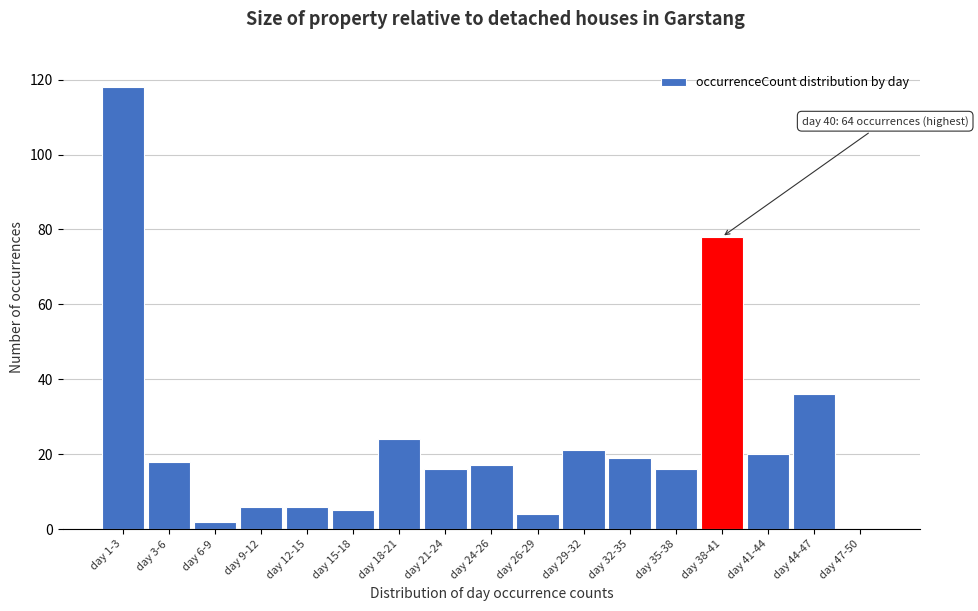

Reading left to right, what are all the values shown in this chart?

day 1-3=118	day 3-6=18	day 6-9=2	day 9-12=6	day 12-15=6	day 15-18=5	day 18-21=24	day 21-24=16	day 24-26=17	day 26-29=4	day 29-32=21	day 32-35=19	day 35-38=16	day 38-41=78	day 41-44=20	day 44-47=36	day 47-50=0